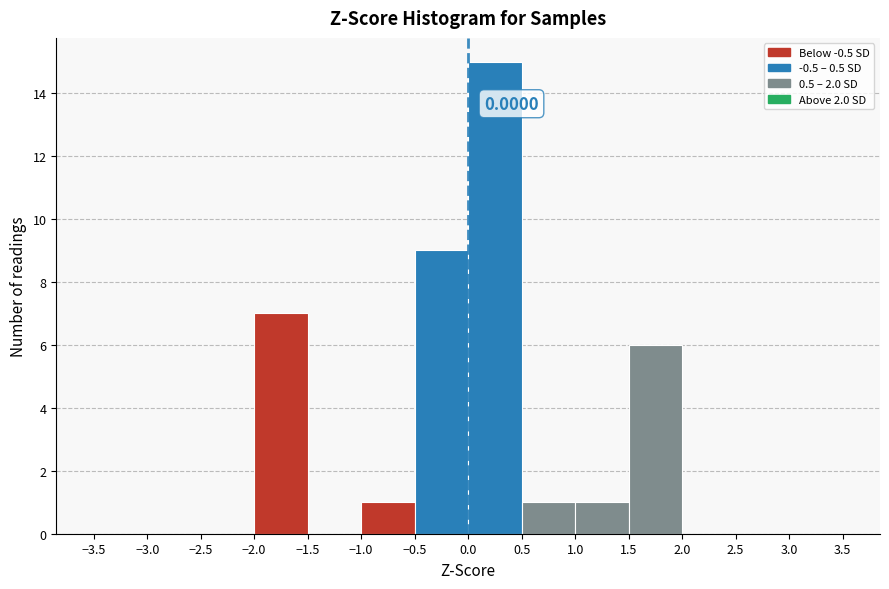

Which range on the x-axis has the tallest bar?

0.0 to 0.5